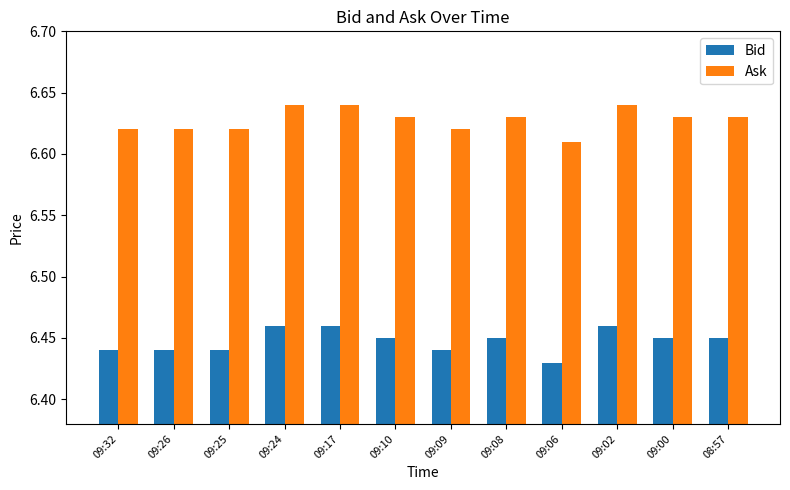

At which label does Ask reach its minimum?

09:06